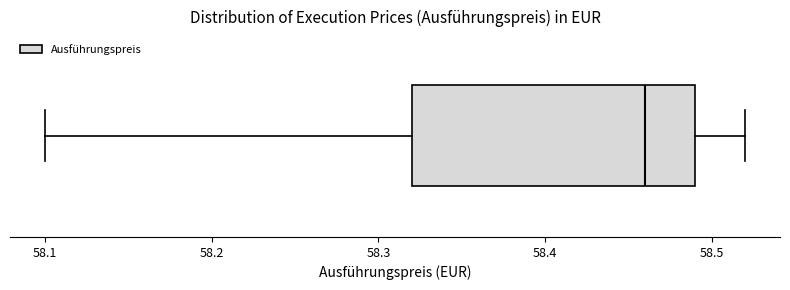

Where does the left whisker of the box end on the x-axis? The values are not printed on the chart, so give them approximately, as read against the axis.

58.10